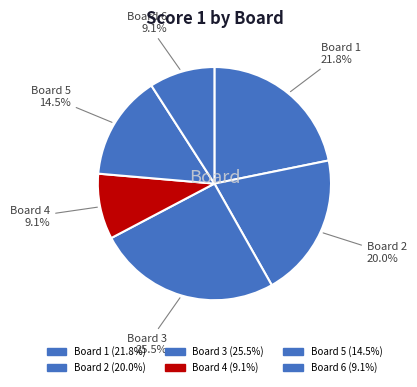

Which category has the biggest portion of the pie?

Board 3